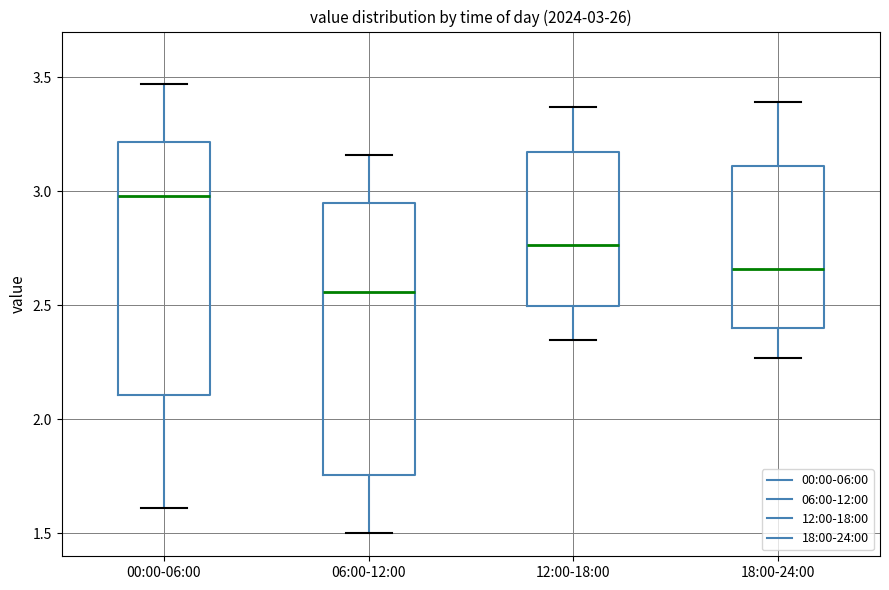

Which box has the lowest median line?

06:00-12:00